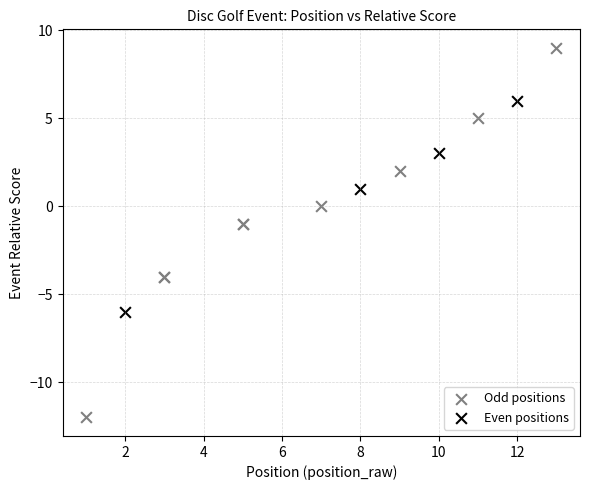

Which series contains the lowest Y value?

Odd positions